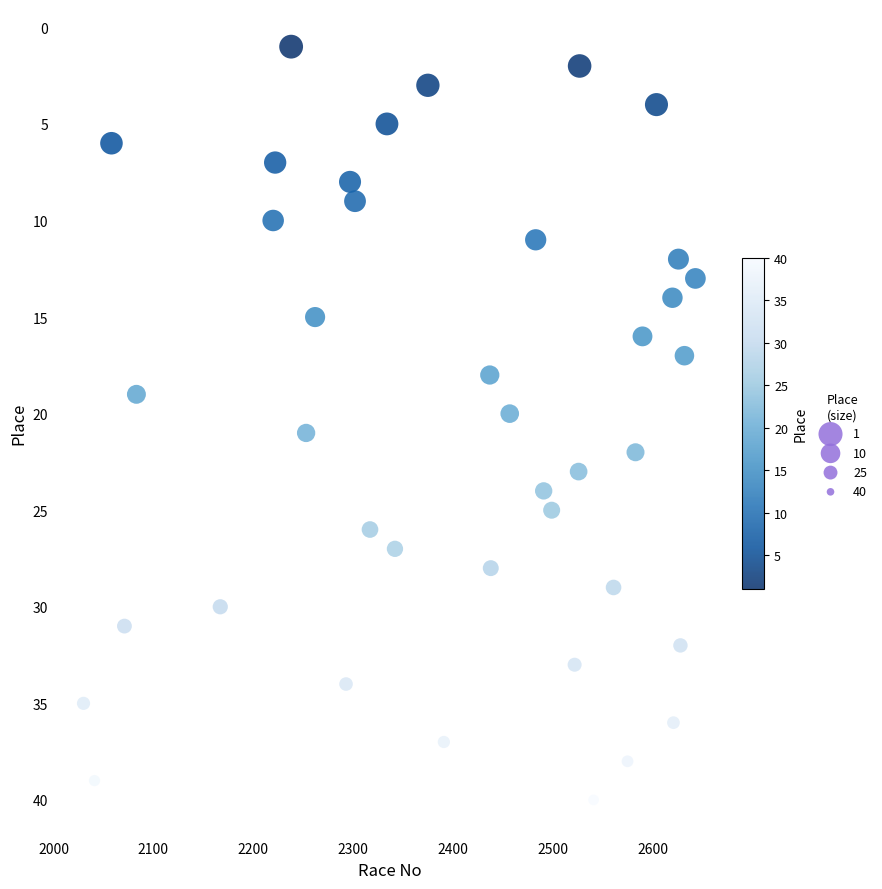

What is the range of X values (max minus min)?

613